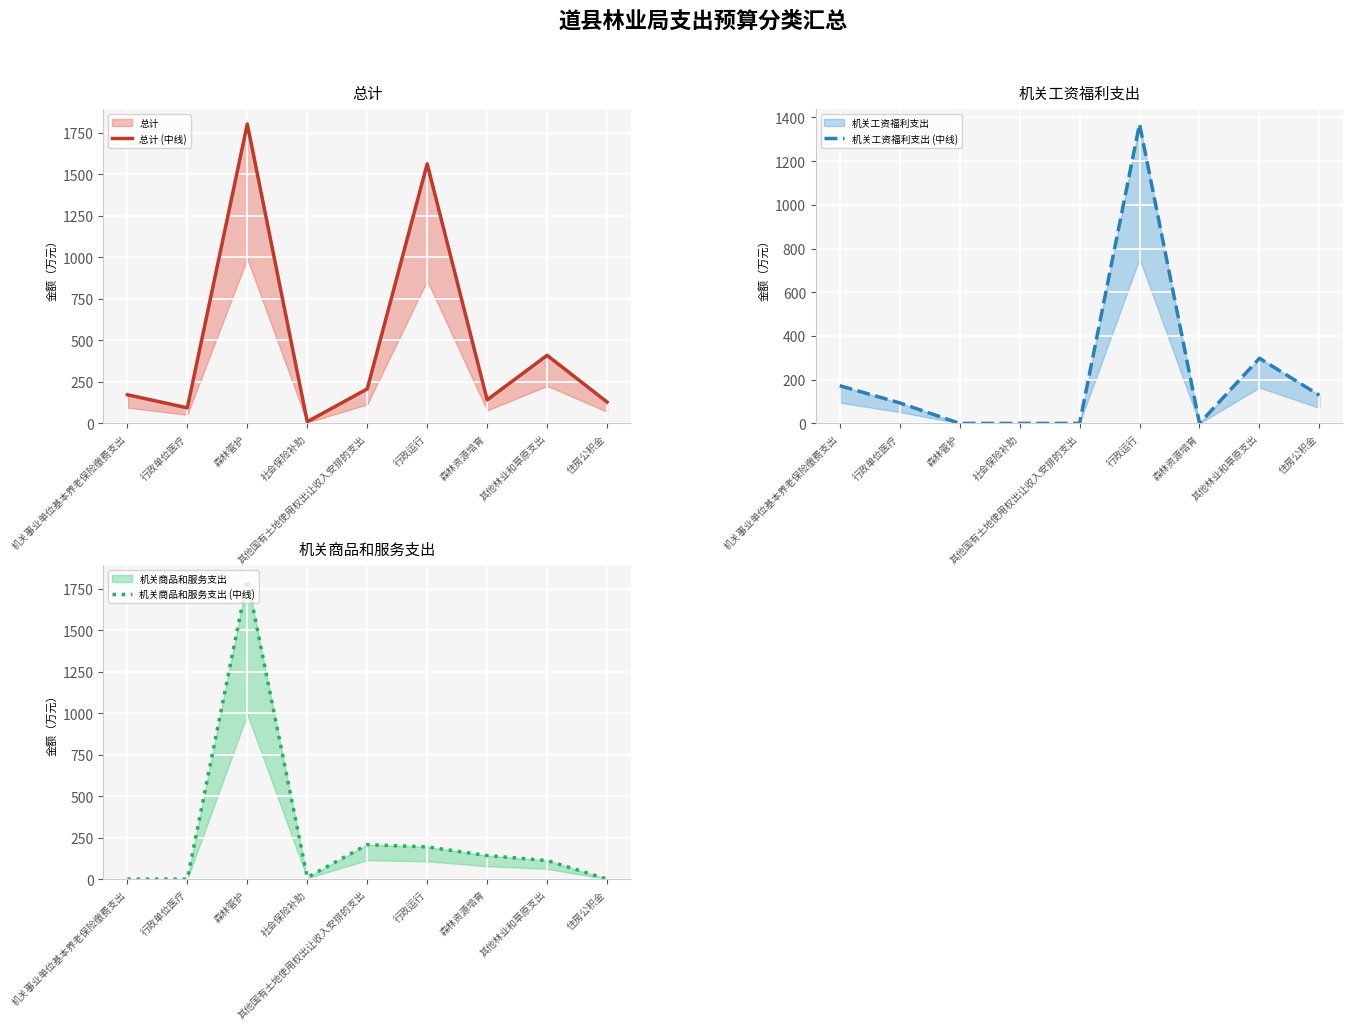

Is this an area chart (filled region under the line)?

No